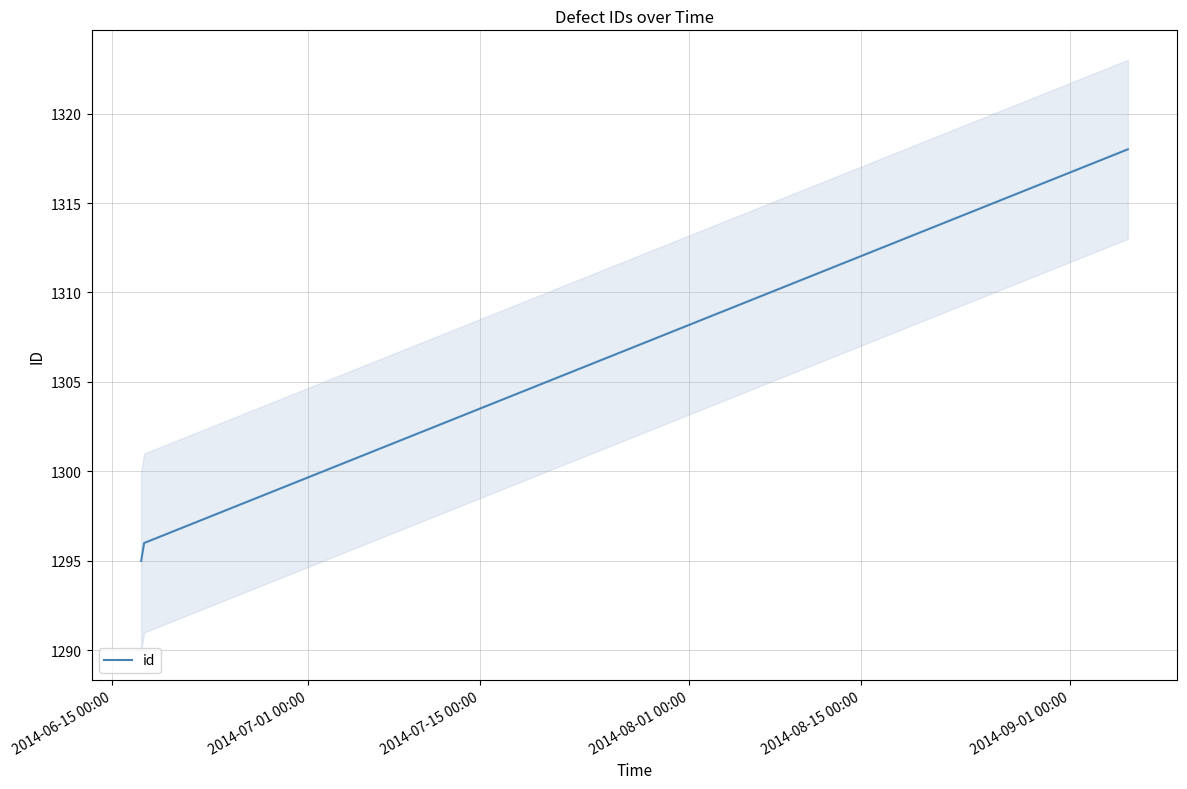

Reading right to left, what are all the values shown in this chart?

1318	1296	1295